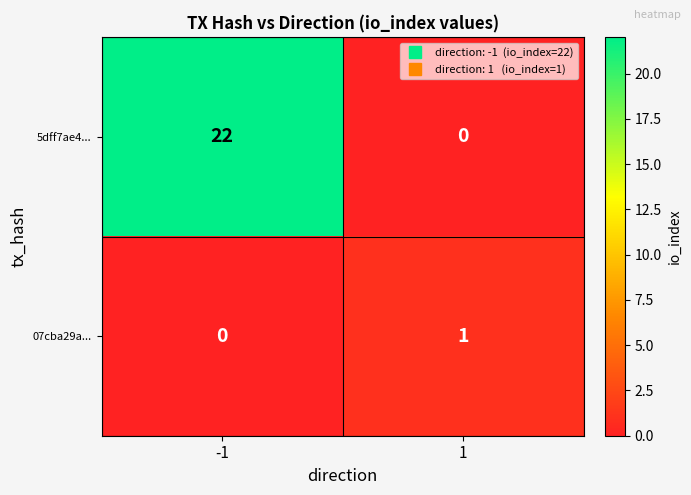

Reading right to left, extract all data points from this chart.

5dff7ae4...: 0	22
07cba29a...: 1	0